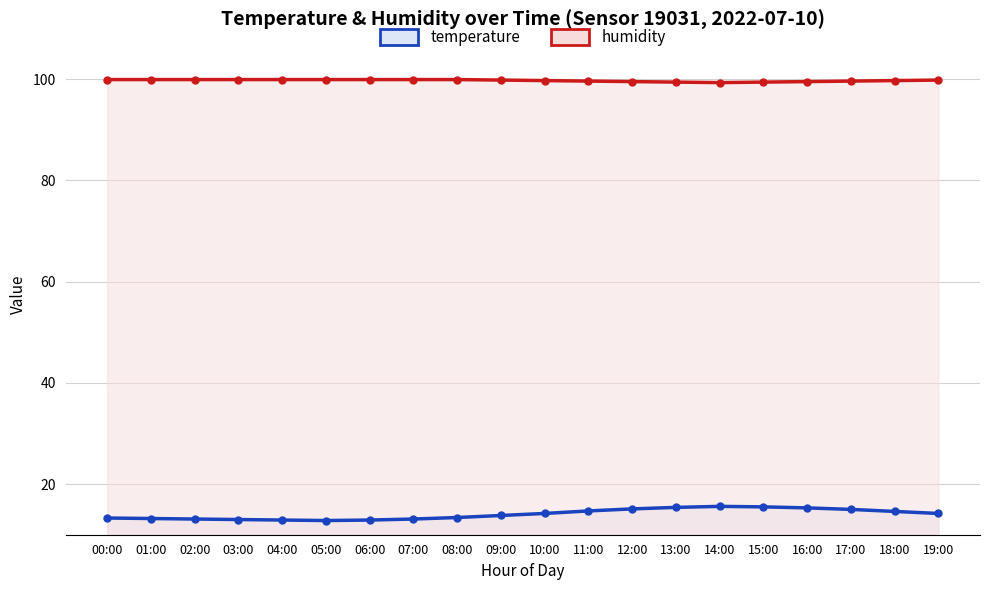

Rank the series by their maximum value, from lowest to highest.

temperature, humidity